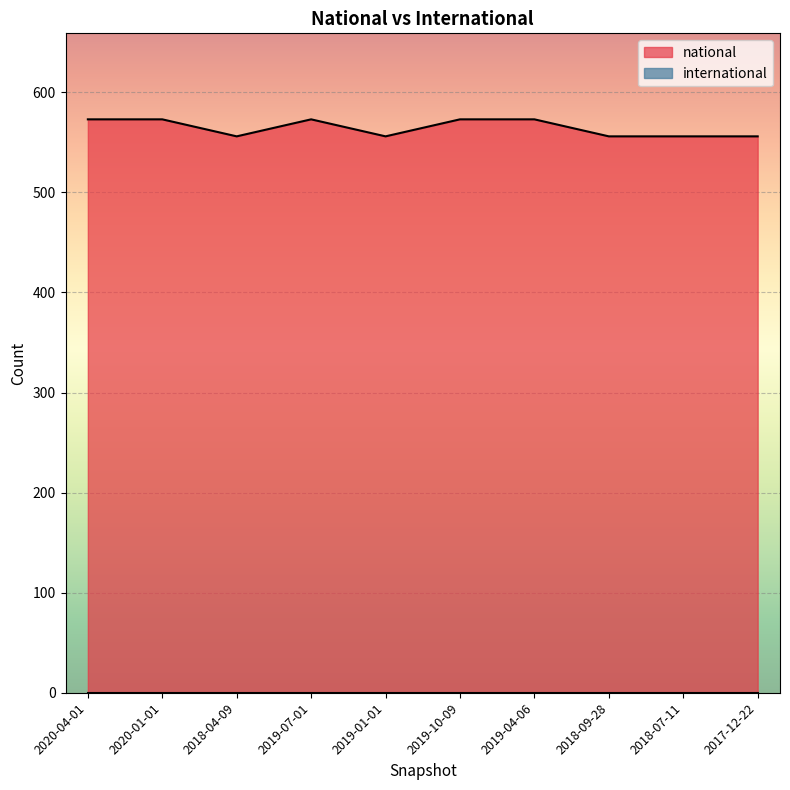

What is the smallest value displayed?

0